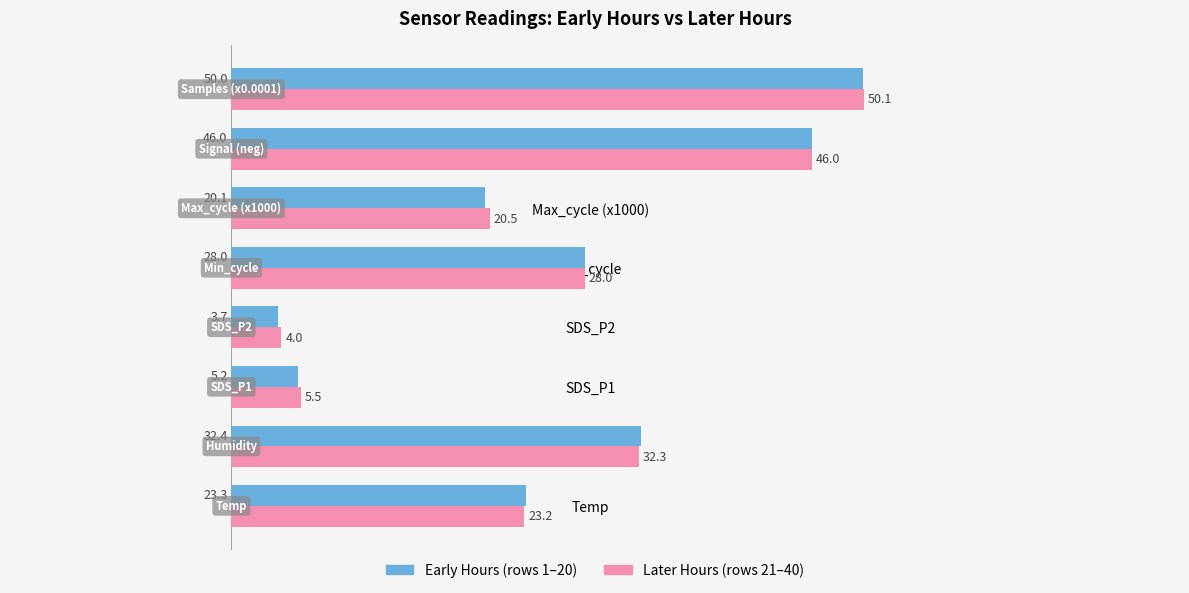

At which category is the sum across all series the highest?

Samples (x0.0001)